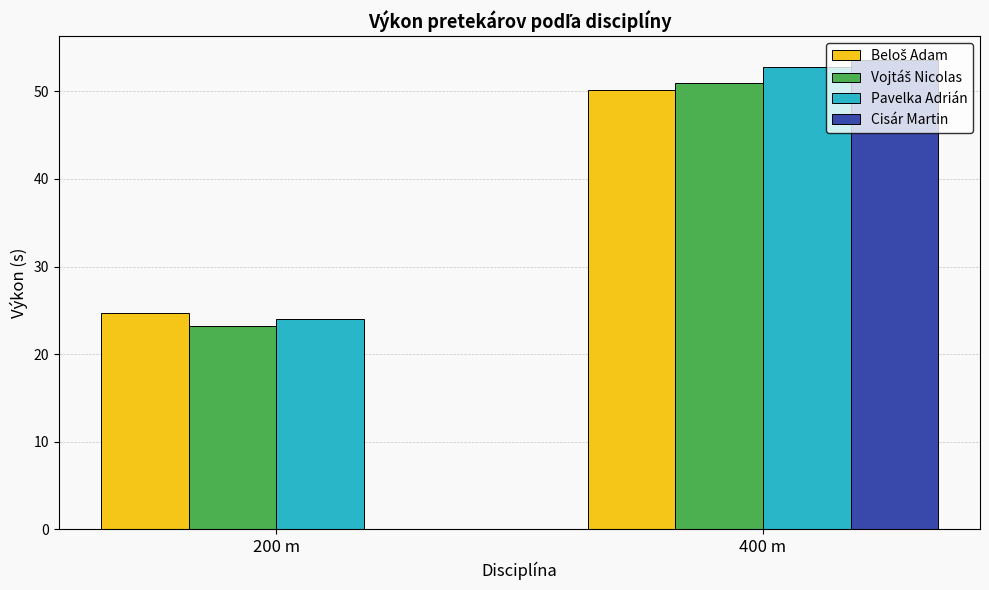

Which series changed the most between 200 m and 400 m?

Cisár Martin